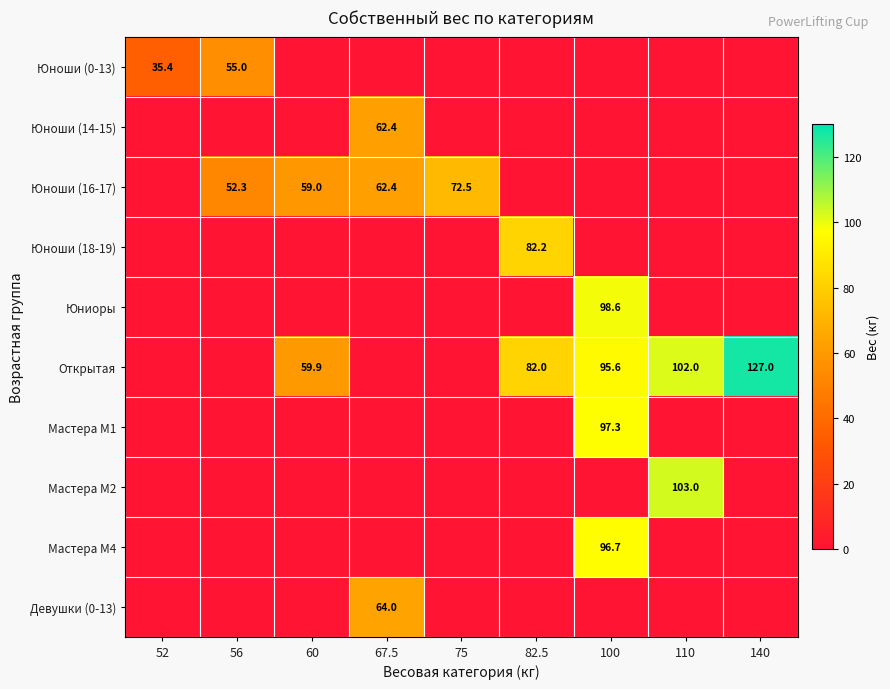

At 110, list the series in order from largest to smallest.

Мастера М2, Открытая, Юноши (0-13), Юноши (14-15), Юноши (16-17), Юноши (18-19), Юниоры, Мастера М1, Мастера М4, Девушки (0-13)